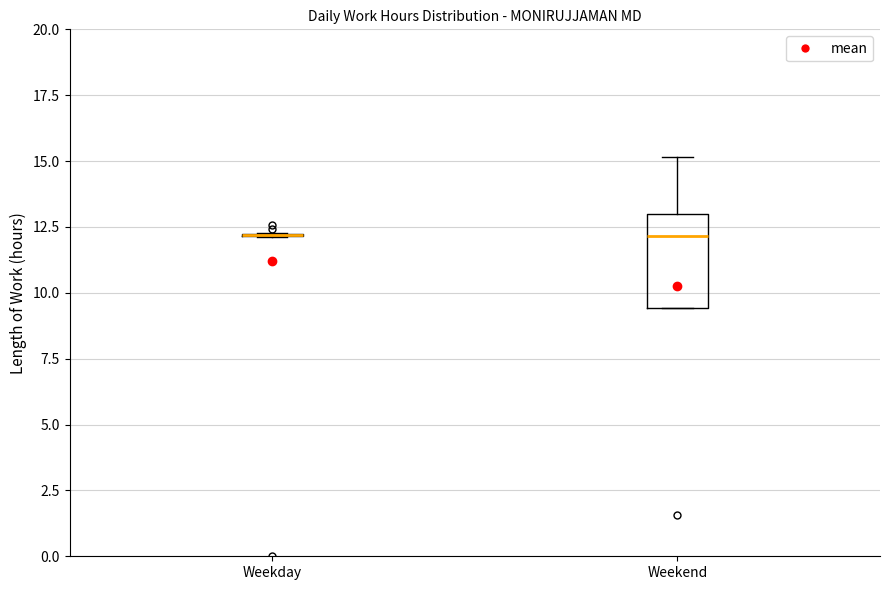

Reading left to right, transcribe this box plot: for each box, give where its median line is, the range the box spans, and where its two whiskers end, as read against the y-axis. The values are not printed on the chart, so give them approximately, as read against the axis.

Weekday: box collapsed to a line at 12.0, whiskers 12.0 to 12.5
Weekend: median 12.0, box 9.5 to 13.0, whiskers 9.5 to 15.0